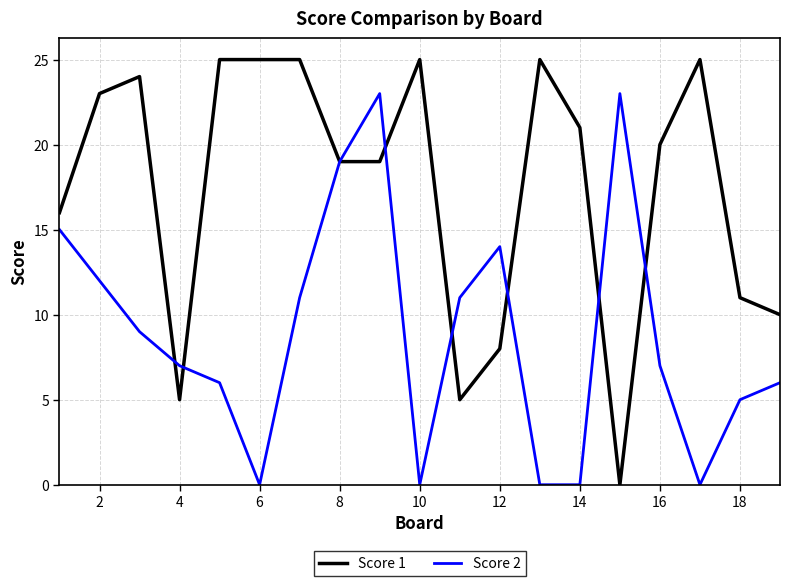

Which series has the largest range (max minus min)?

Score 1